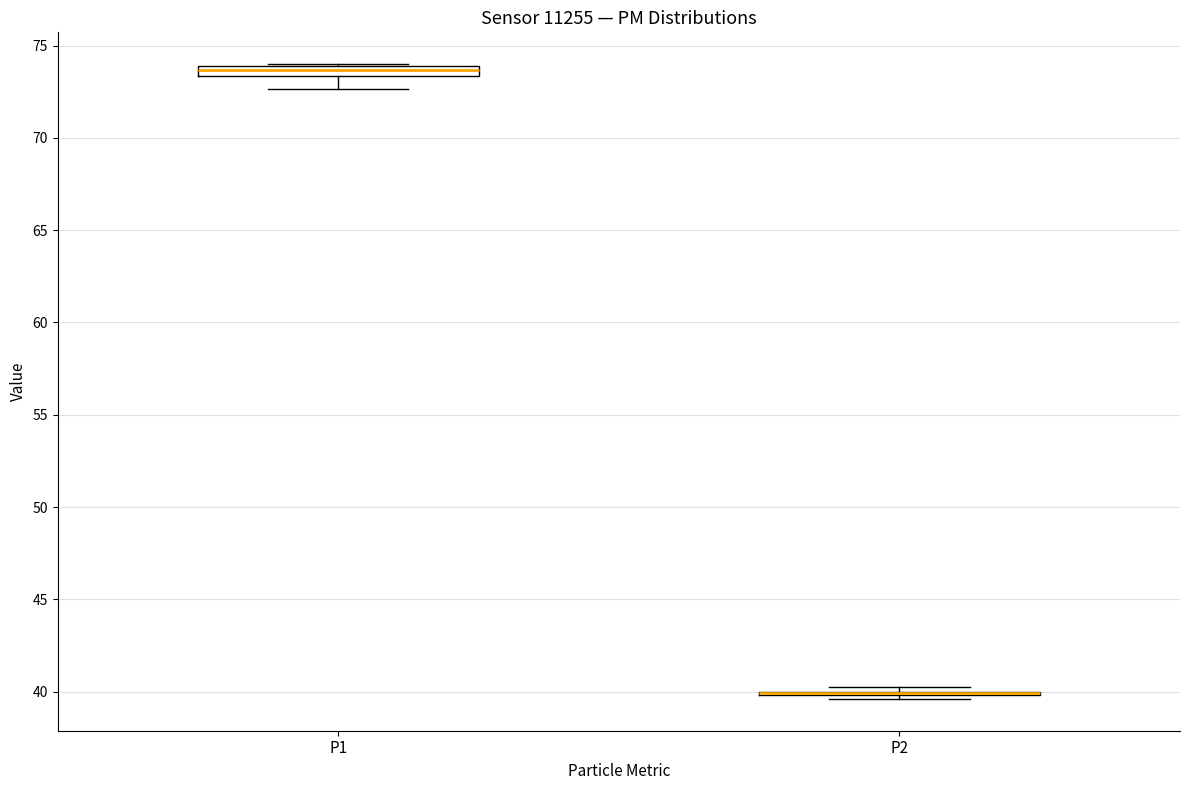

Where is the lower edge of the box for P1 on the y-axis? The values are not printed on the chart, so give them approximately, as read against the axis.

73.5